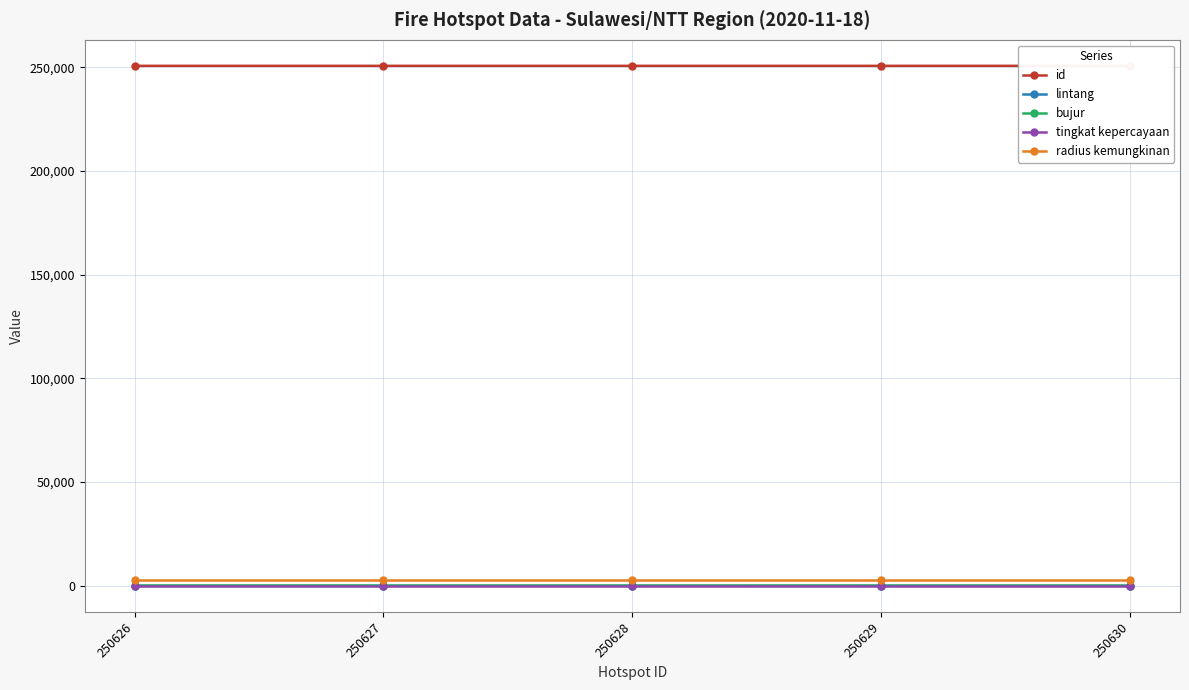

True or false: radius kemungkinan and bujur cross at least once.

False